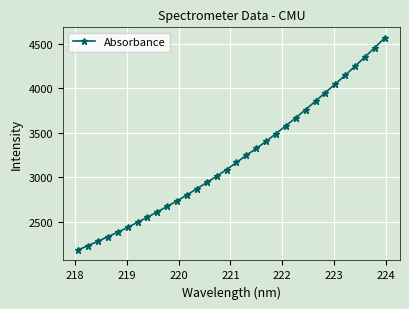

How many series are shown in this chart?

1